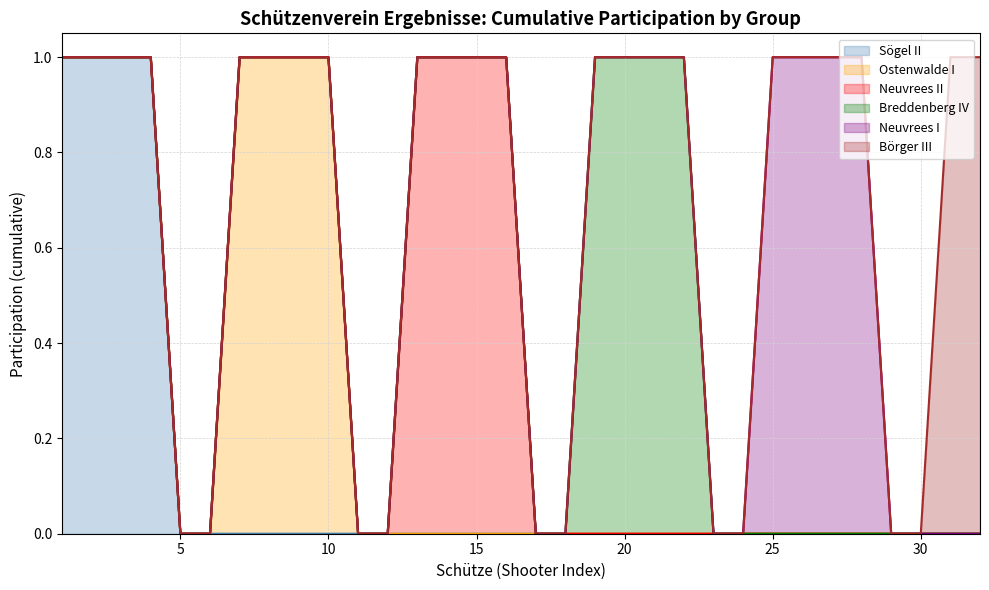

What are all the series names shown in the legend?

Sögel II line, Ostenwalde I line, Neuvrees II line, Breddenberg IV line, Neuvrees I line, Börger III line